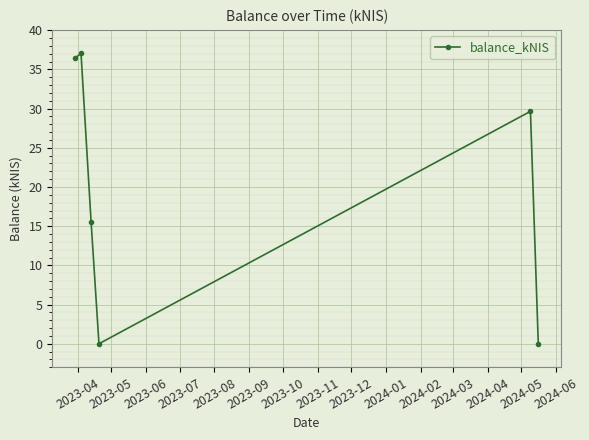

What is the value of the 2nd point from the left?

37.0